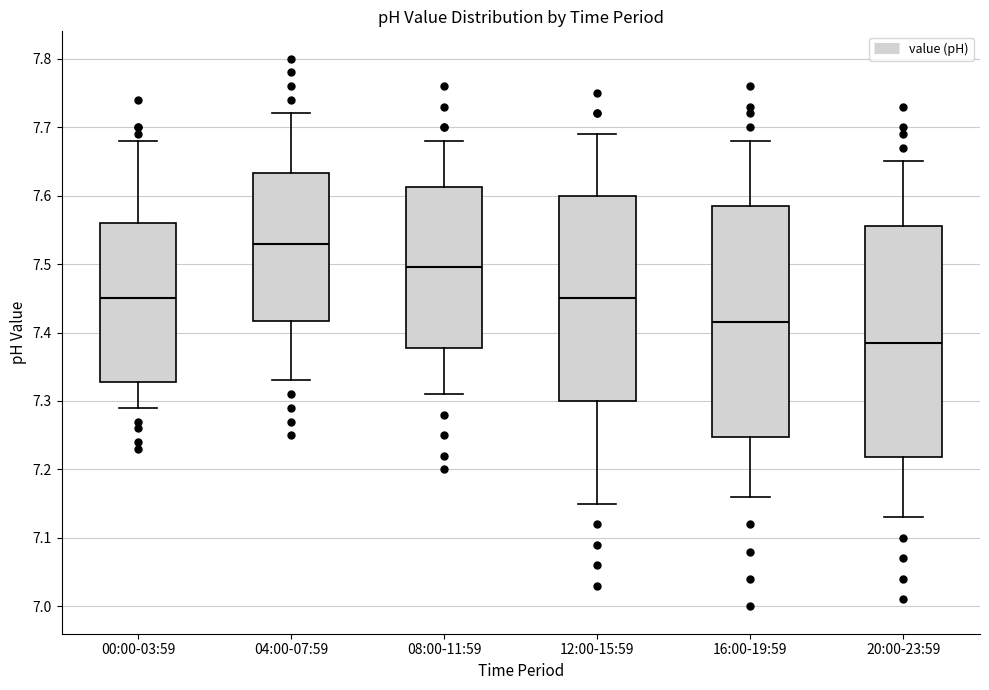

Where is the upper edge of the box for 04:00-07:59 on the y-axis? The values are not printed on the chart, so give them approximately, as read against the axis.

7.63